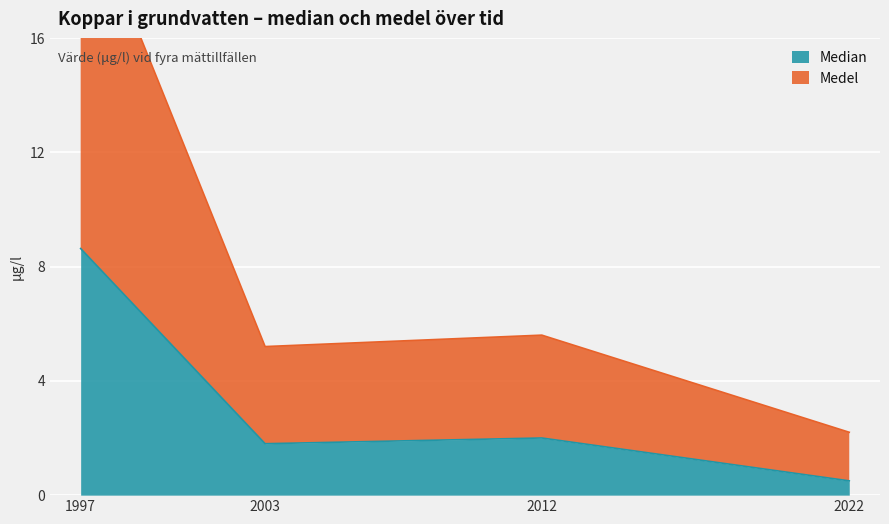

True or false: Medel and Median cross at least once.

False